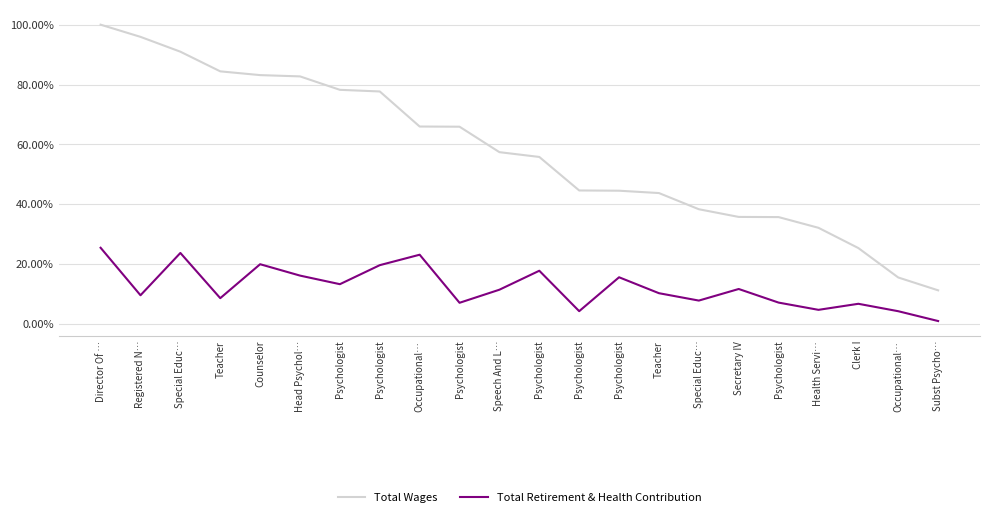

What is the highest value of the Total Wages series?

1.0